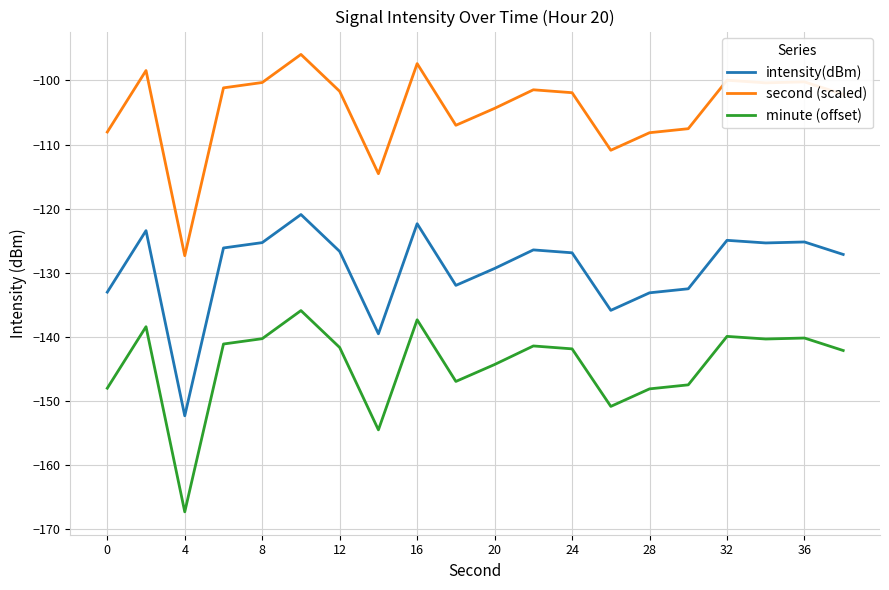

What are all the series names shown in the legend?

intensity(dBm), second (scaled), minute (offset)